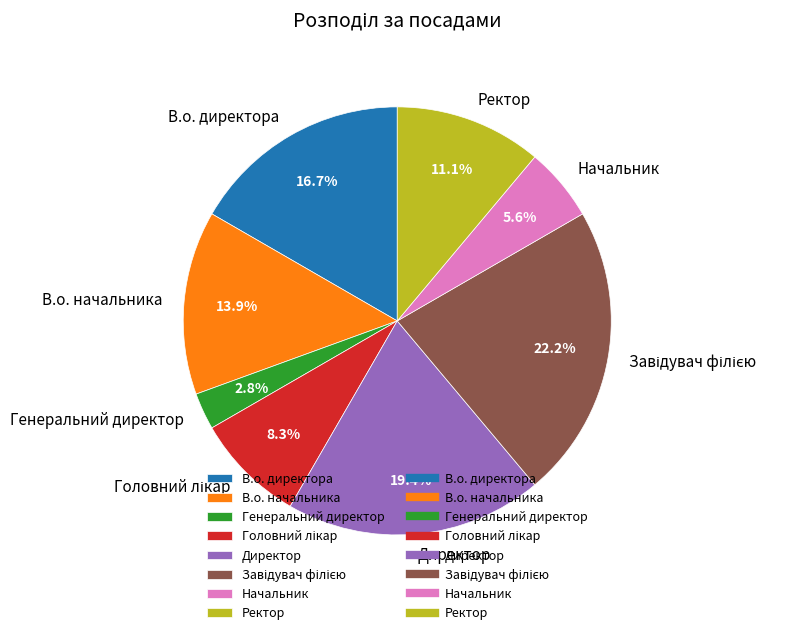

How many slices are in this pie chart?

8